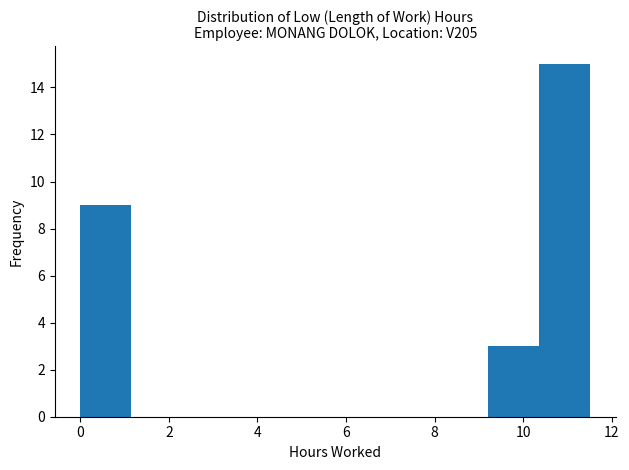

Which range on the x-axis has the tallest bar?

10.4 to 11.6